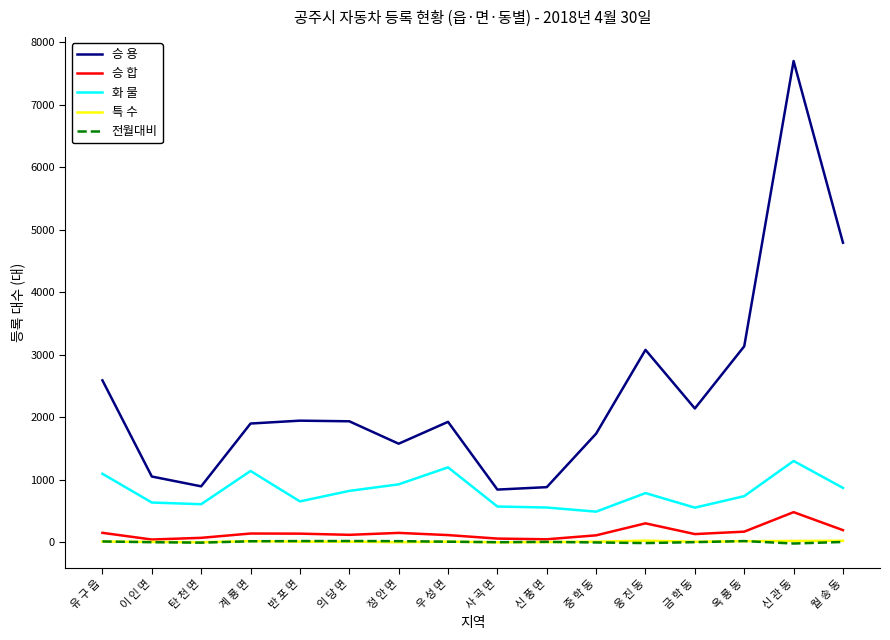

True or false: 전월대비 has a value of 20 at 옥 룡 동.

True